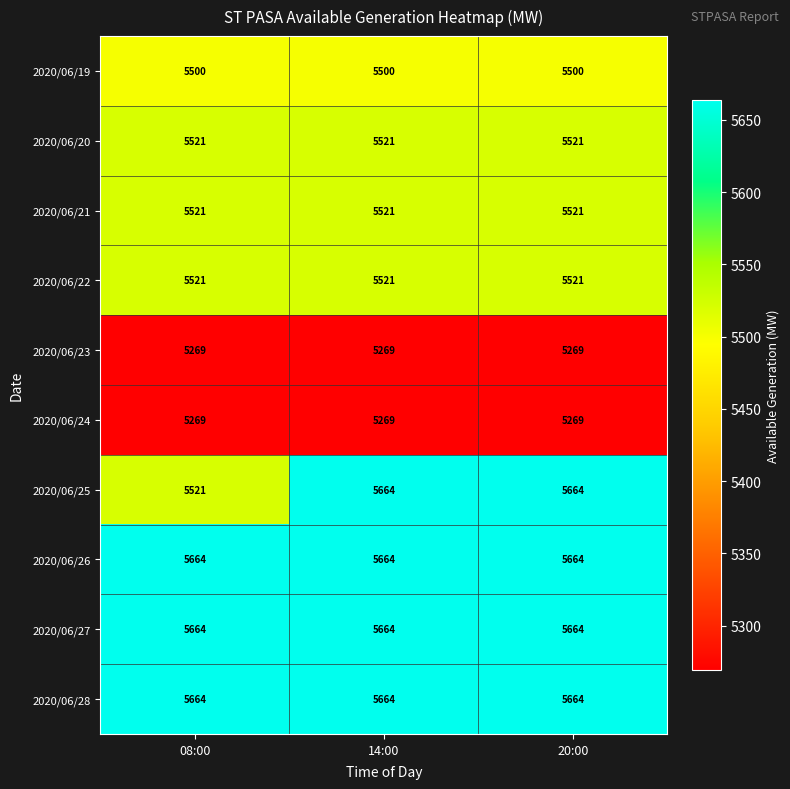

What is the maximum value shown in the chart?

5664